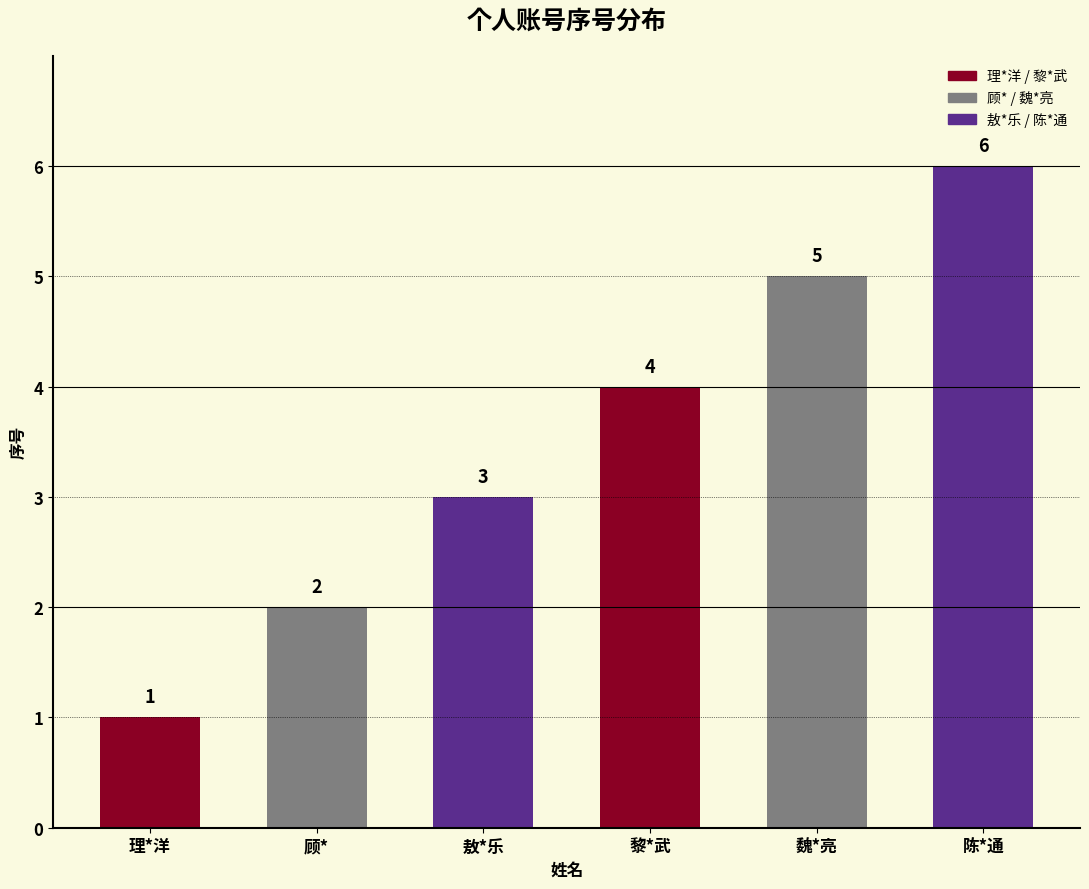

How many data points does each series have?

6